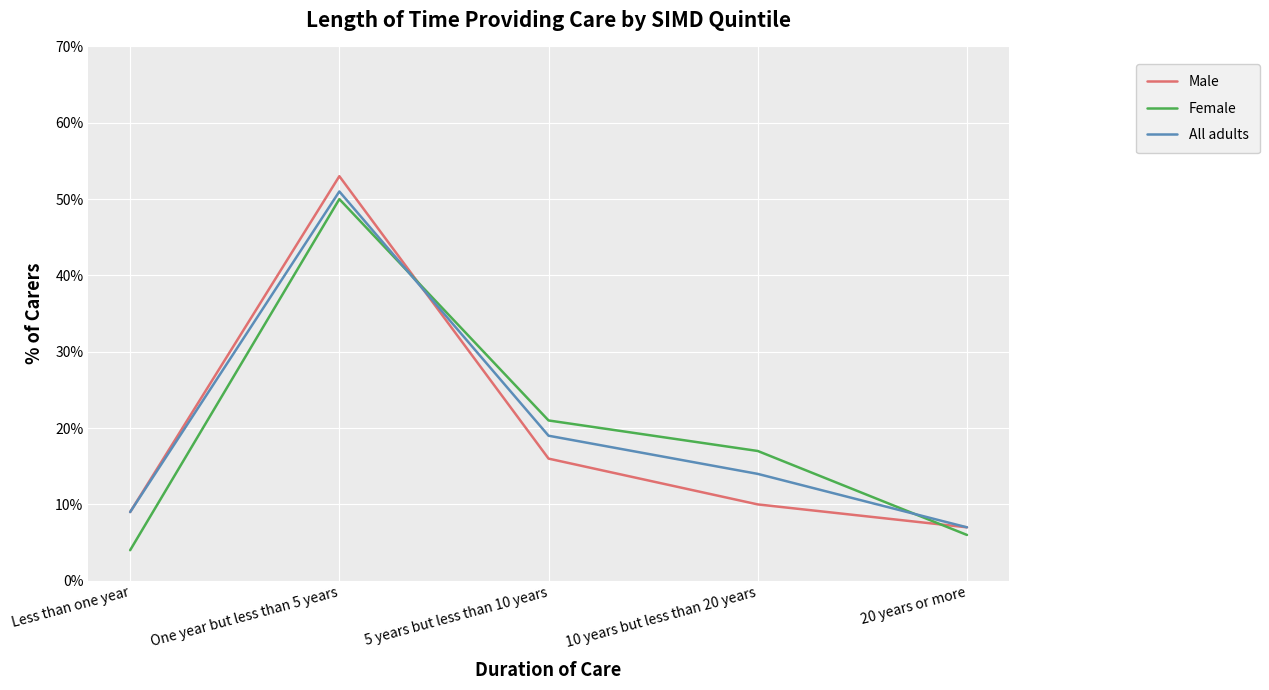

What are all the series names shown in the legend?

Male, Female, All adults